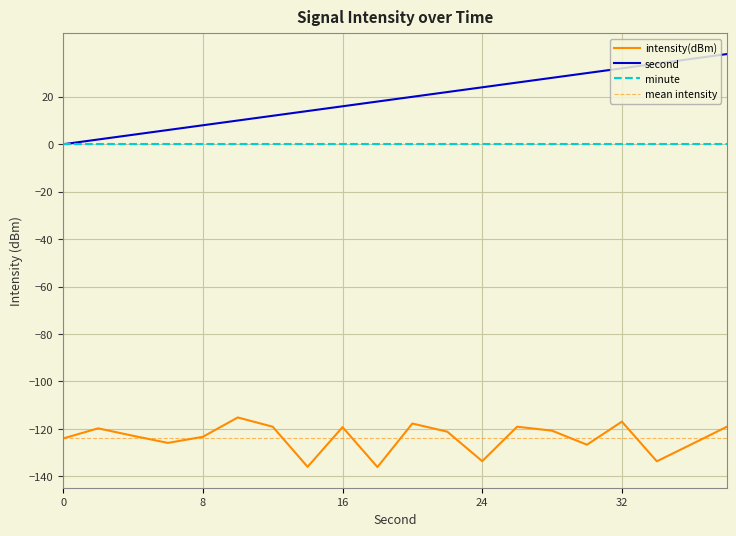

Is it true that intensity(dBm) equals -58.3 at 16?

False